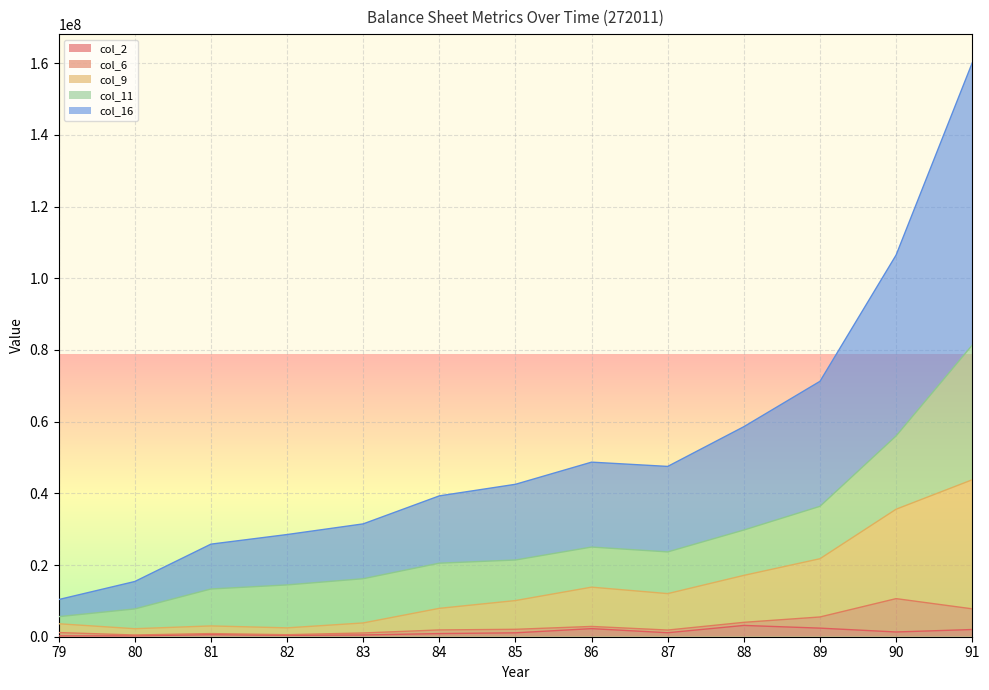

True or false: col_16 and col_2 cross at least once.

False